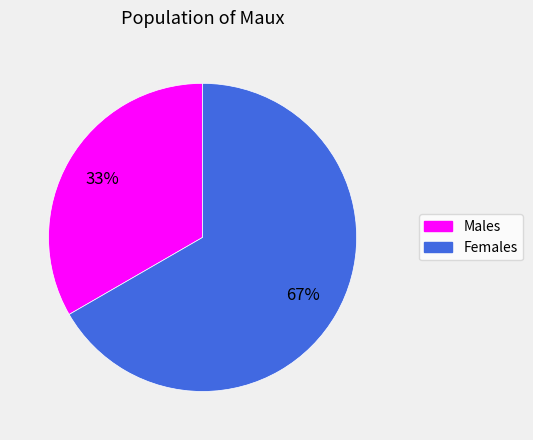

Is there a majority slice in this chart?

Yes